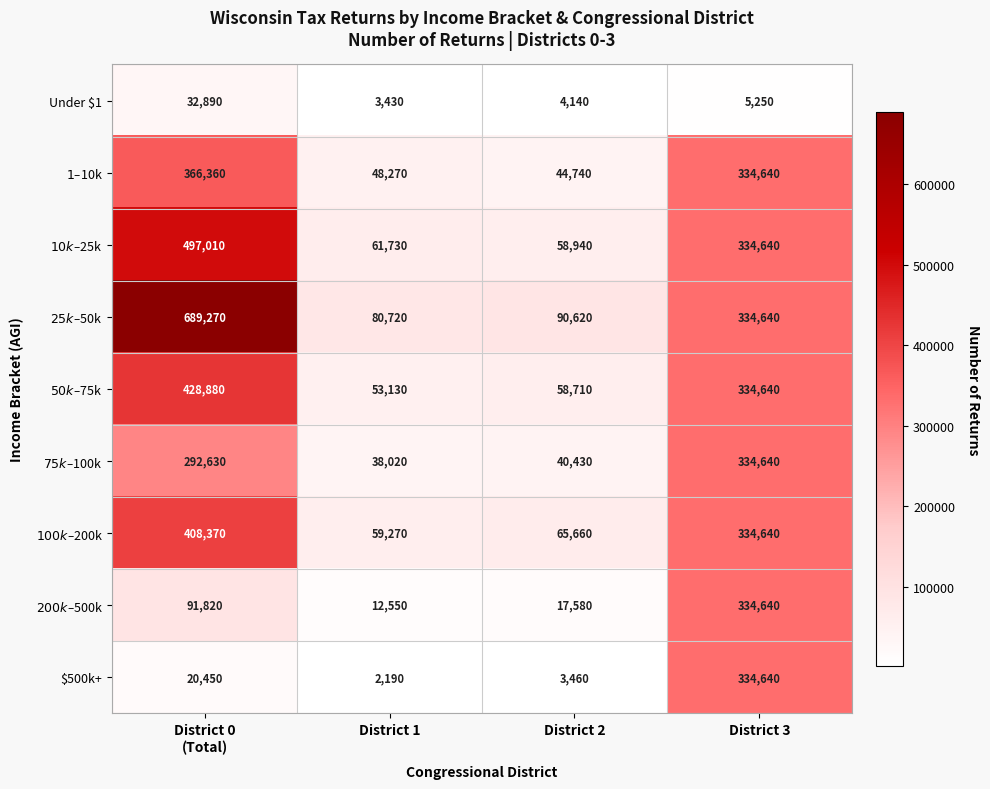

How many data points does each series have?

4